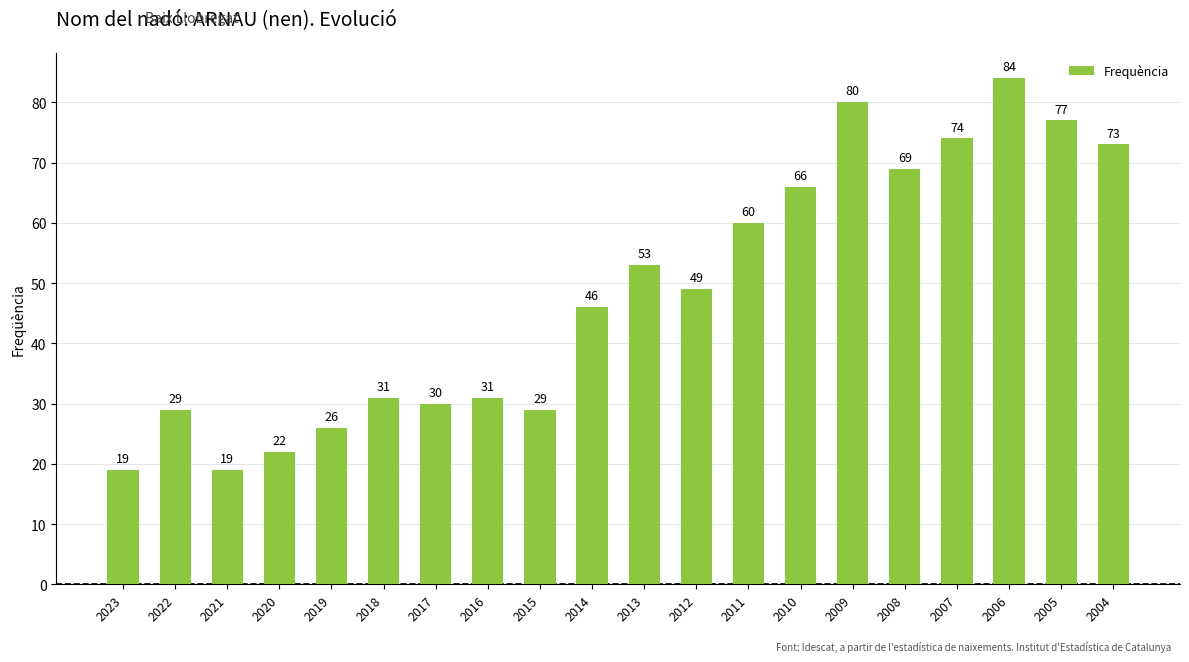

What is the value of the 9th bar from the left?

29